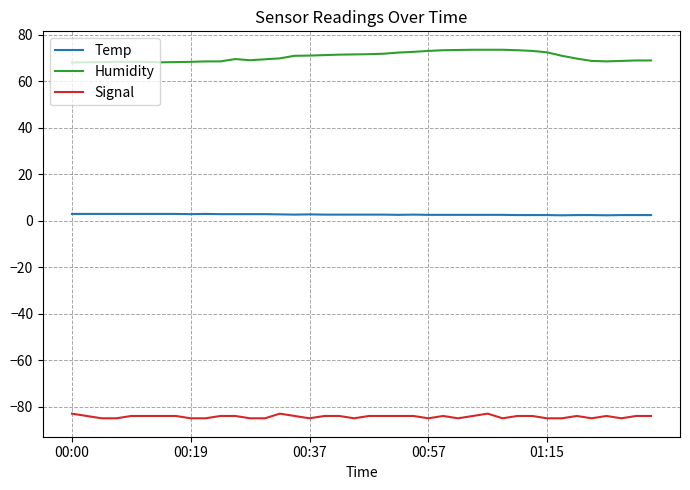

True or false: Humidity and Signal cross at least once.

False